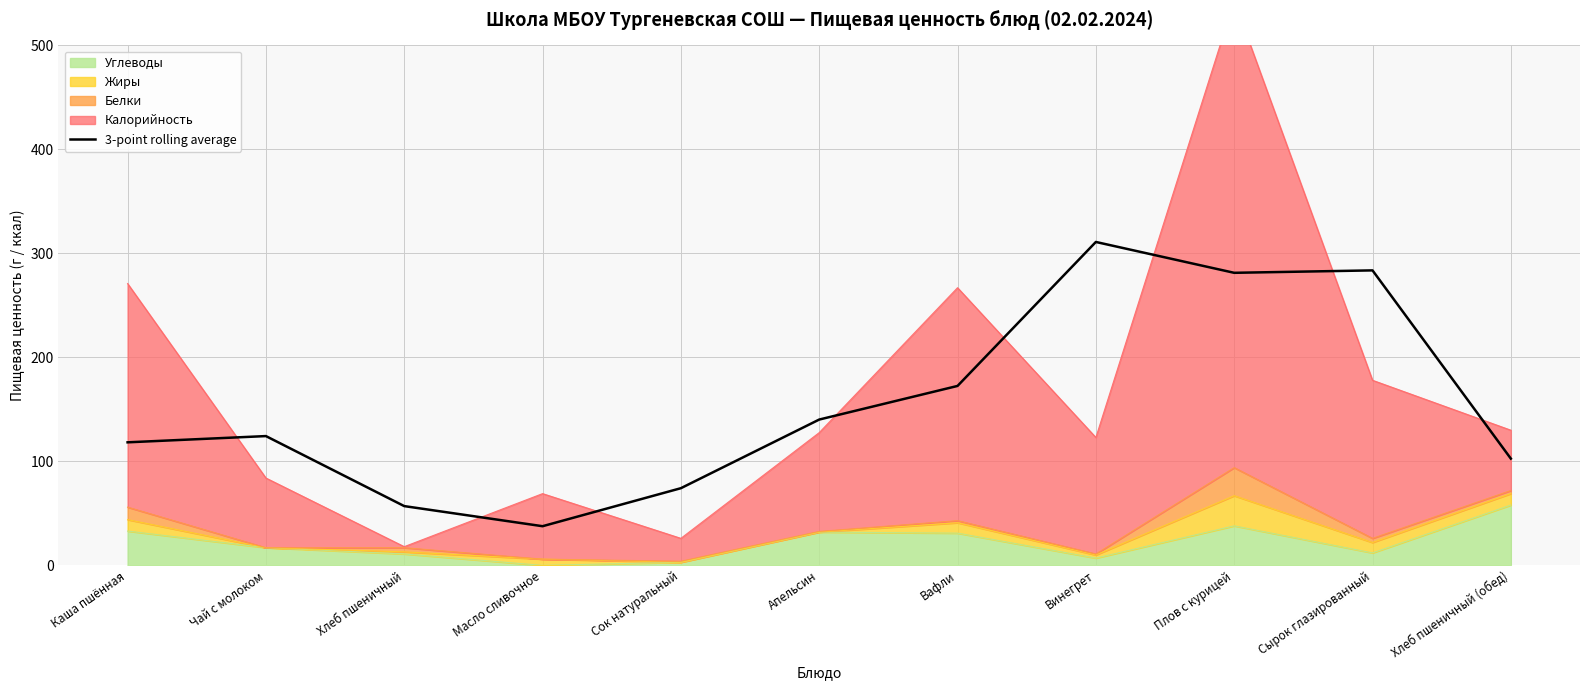

Reading left to right, transcribe all the data shown in this chart.

Каша пшённая=118.3	Чай с молоком=124.3	Хлеб пшеничный=57.0	Масло сливочное=37.7	Сок натуральный=74.2	Апельсин=140.2	Вафли=172.6	Винегрет=311.0	Плов с курицей=281.3	Сырок глазированный=283.7	Хлеб пшеничный (обед)=102.7